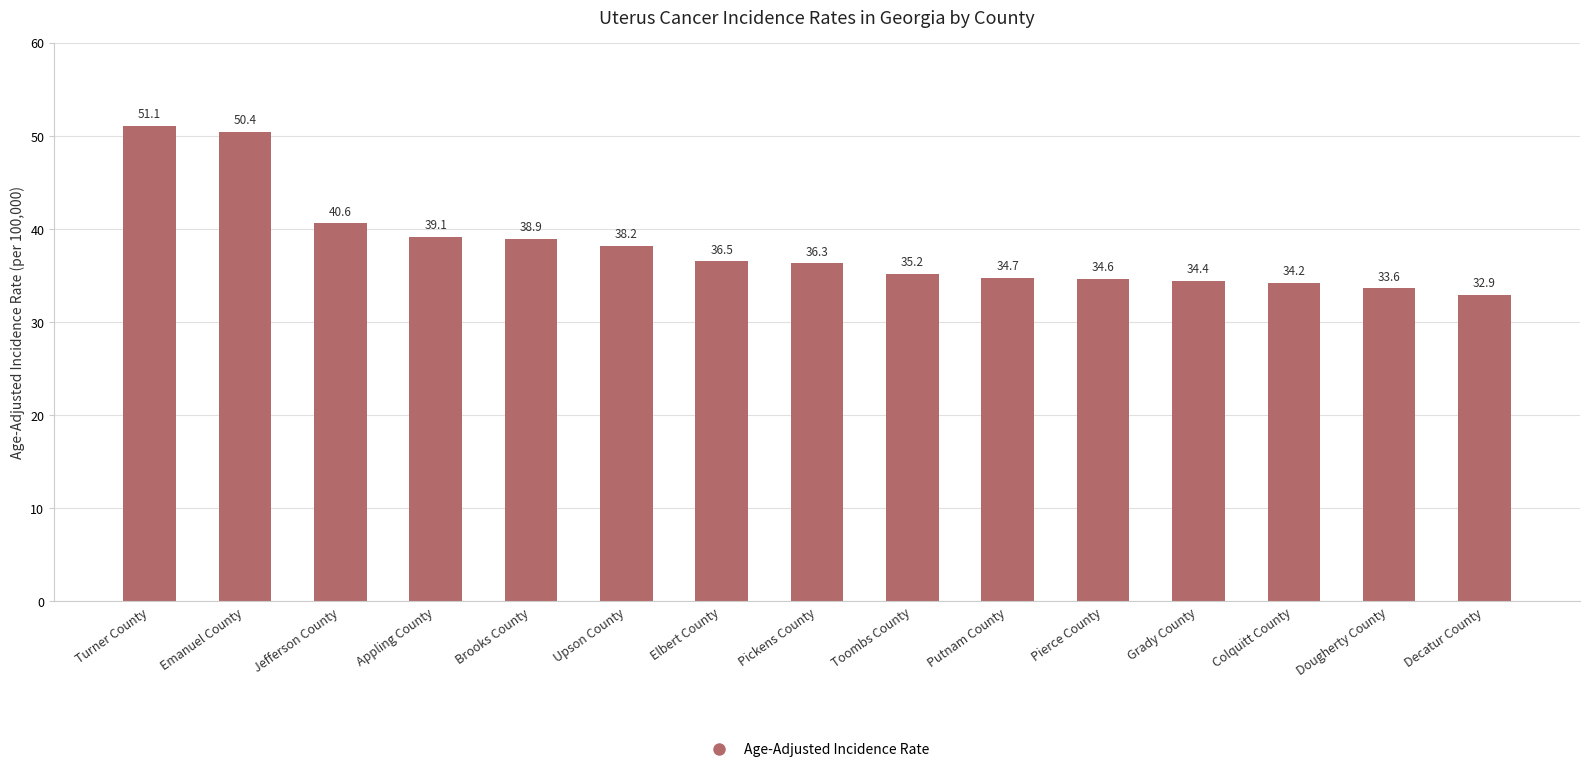

What is the change in value from Jefferson County to Pierce County?

-6.0